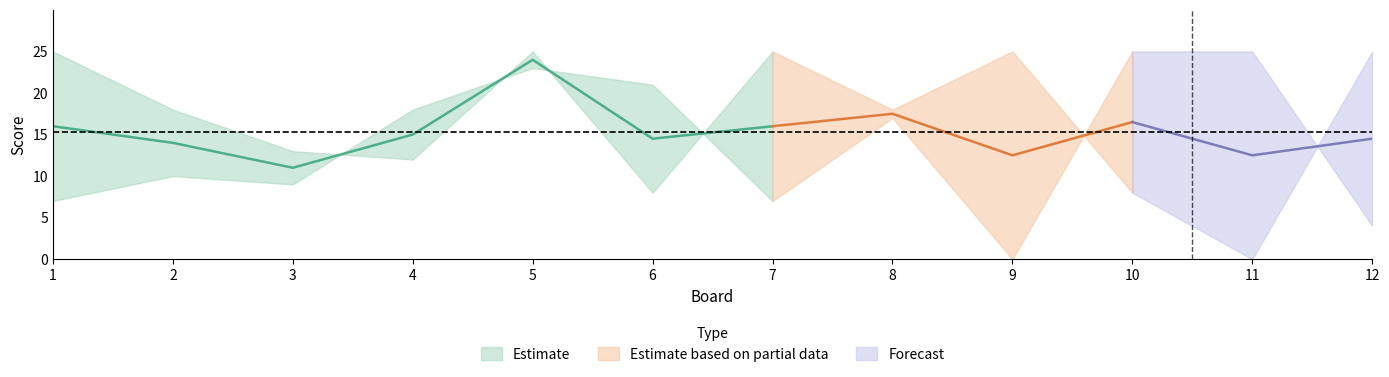

The Score 1 series shows 0 at 11. True or false?

True